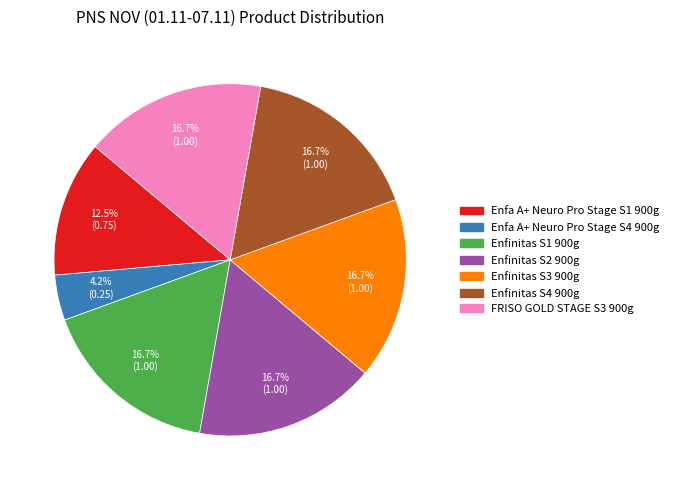

Which slice is the smallest?

Enfa A+ Neuro Pro Stage S4 900g